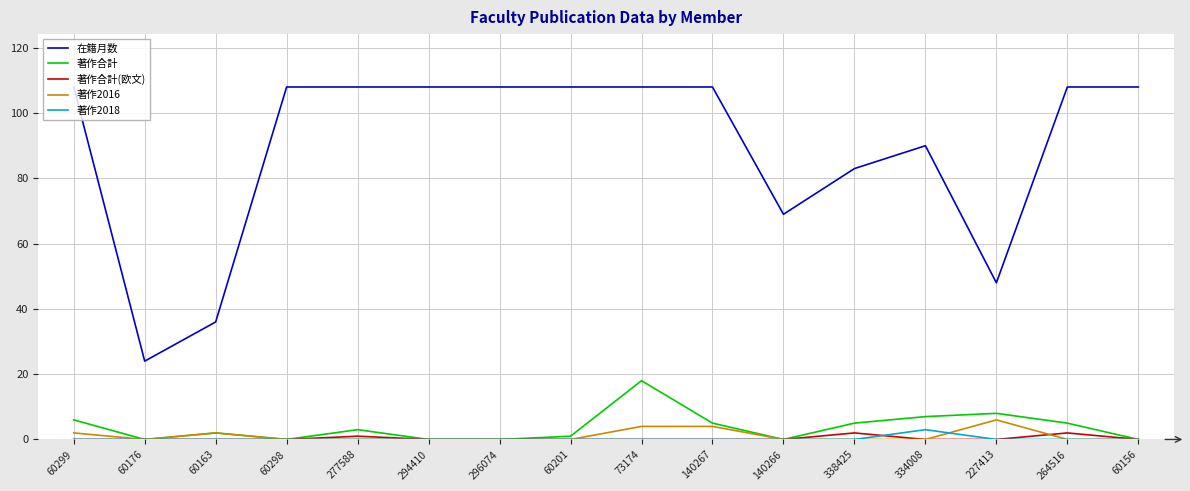

At which category does 著作2016 reach its first local peak?

60163